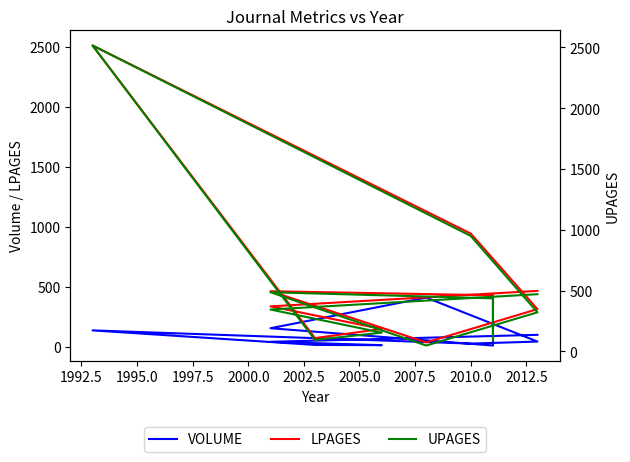

What are all the series names shown in the legend?

VOLUME, LPAGES, UPAGES